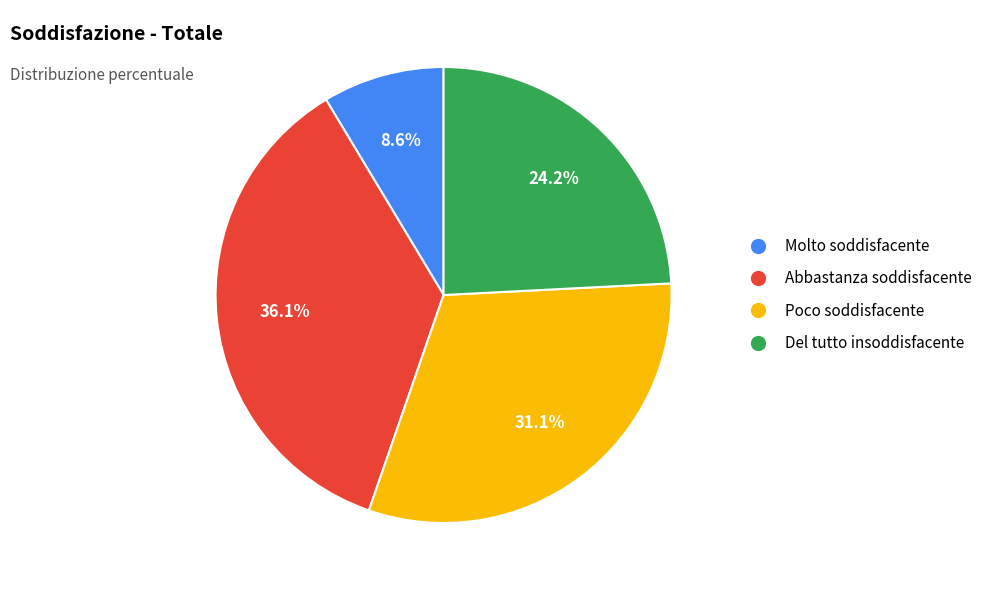

To the nearest percent, what is the combined percentage of Poco soddisfacente and Del tutto insoddisfacente?

55%